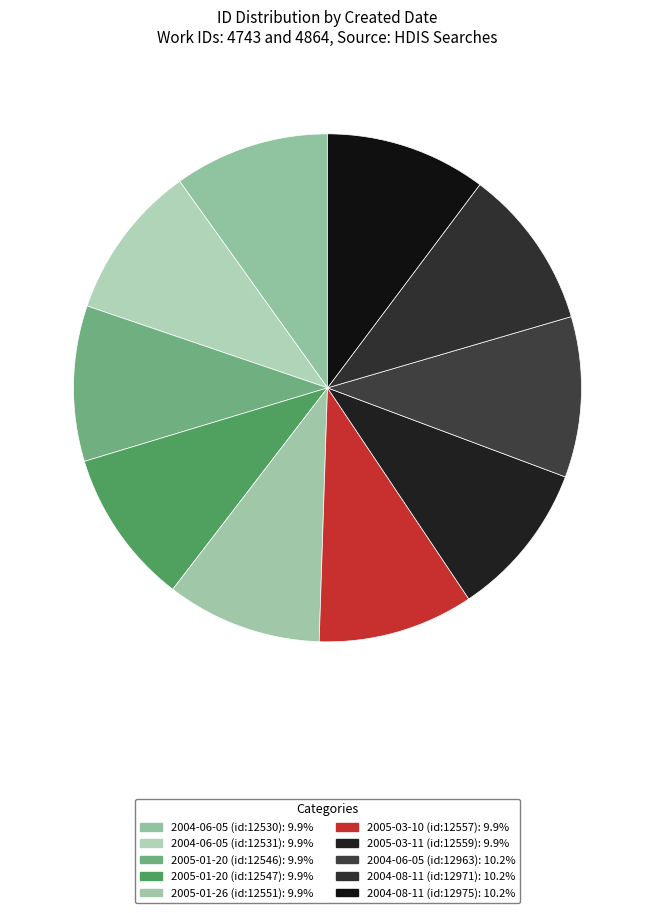

Rank the categories by value from lowest to highest.

2004-06-05 (id:12530), 2004-06-05 (id:12531), 2005-01-20 (id:12546), 2005-01-20 (id:12547), 2005-01-26 (id:12551), 2005-03-10 (id:12557), 2005-03-11 (id:12559), 2004-06-05 (id:12963), 2004-08-11 (id:12971), 2004-08-11 (id:12975)